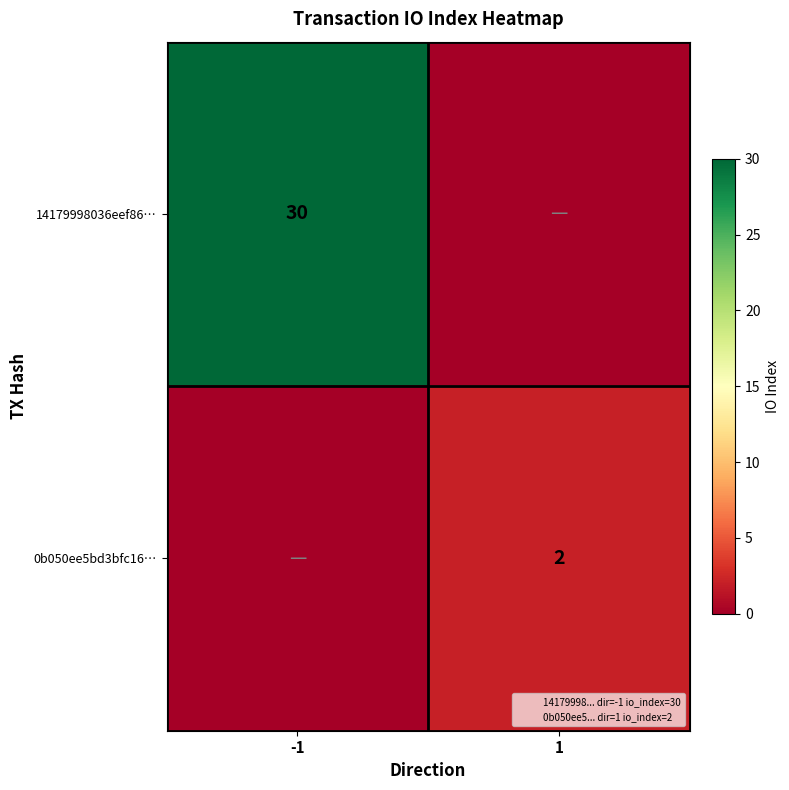

What is the sum of the 14179998036eef86… values at -1 and 1?

30